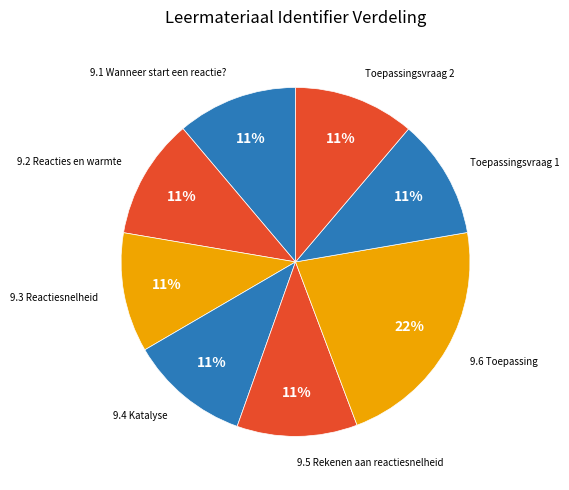

Which slice is the largest?

9.6 Toepassing